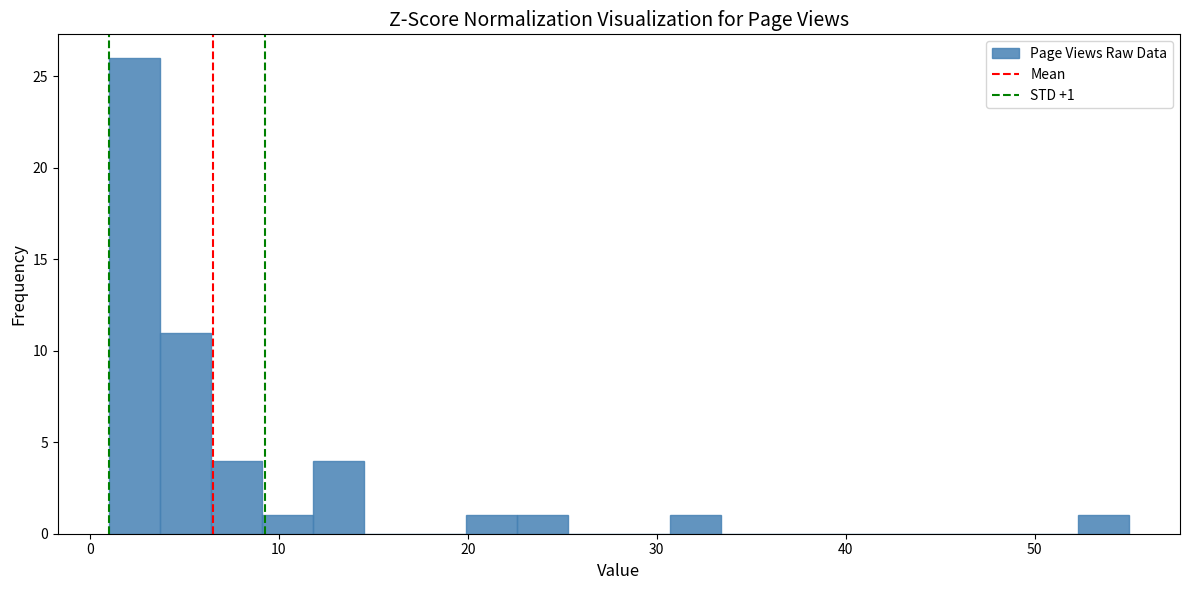

Around what value on the x-axis is the tallest bar? Give the approximate position of its centre, as read against the axis.

2